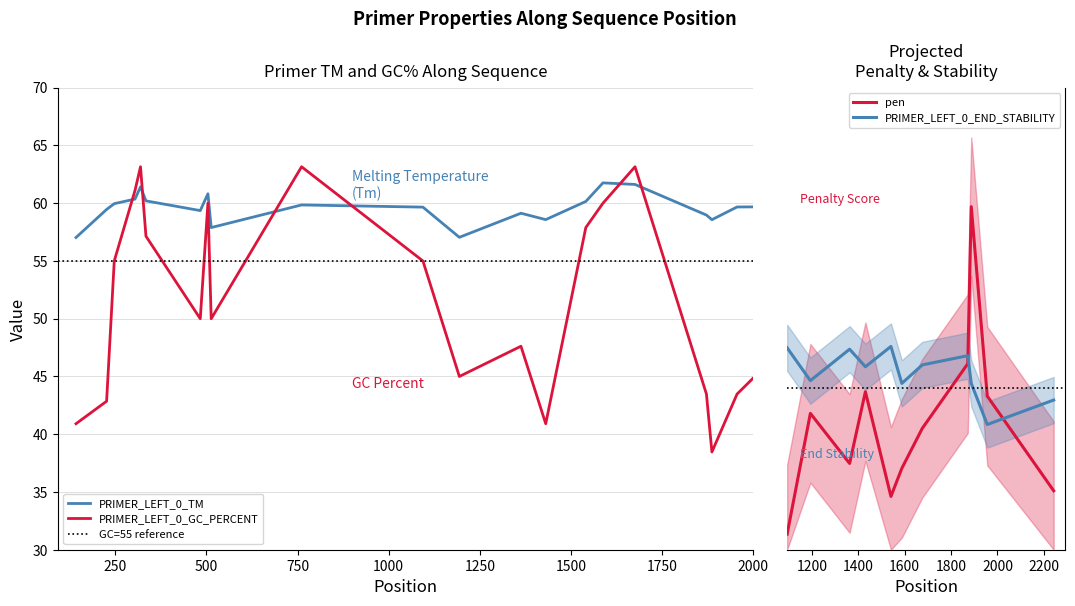

Is this an area chart (filled region under the line)?

No